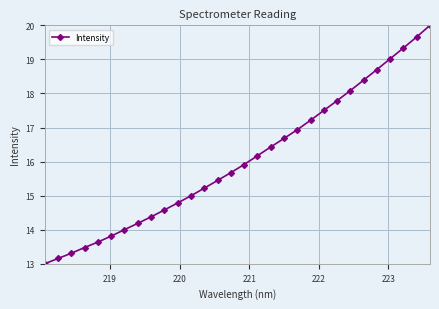

True or false: there are more than 2 points higher than both neighbors.

False